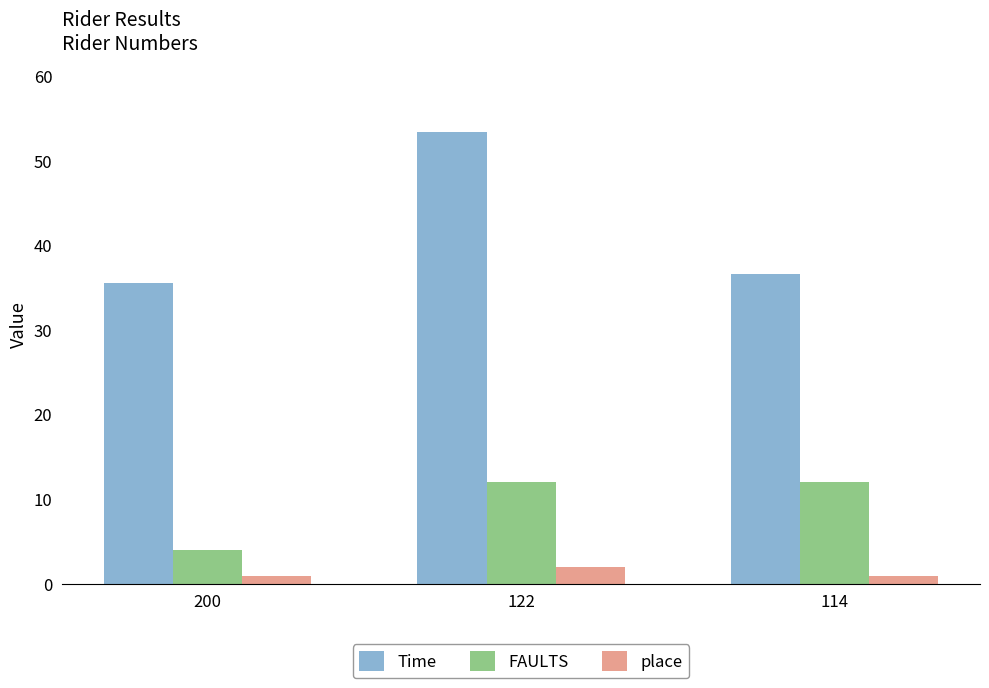

Is the value of Time at 122 greater than the value of place at 200?

Yes